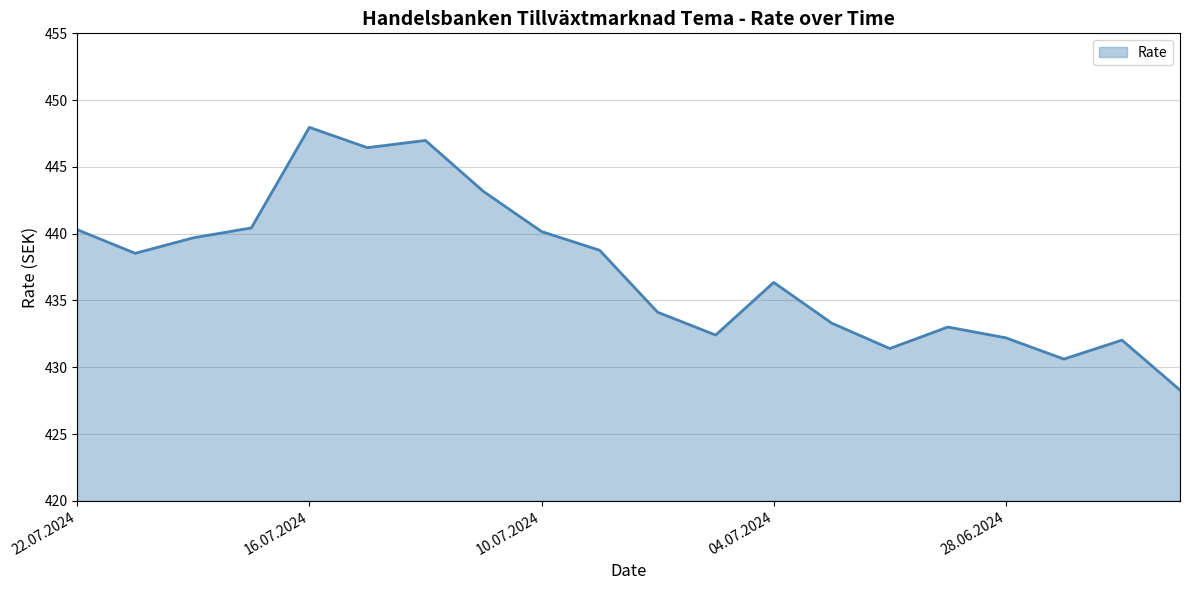

What is the average value?

437.3